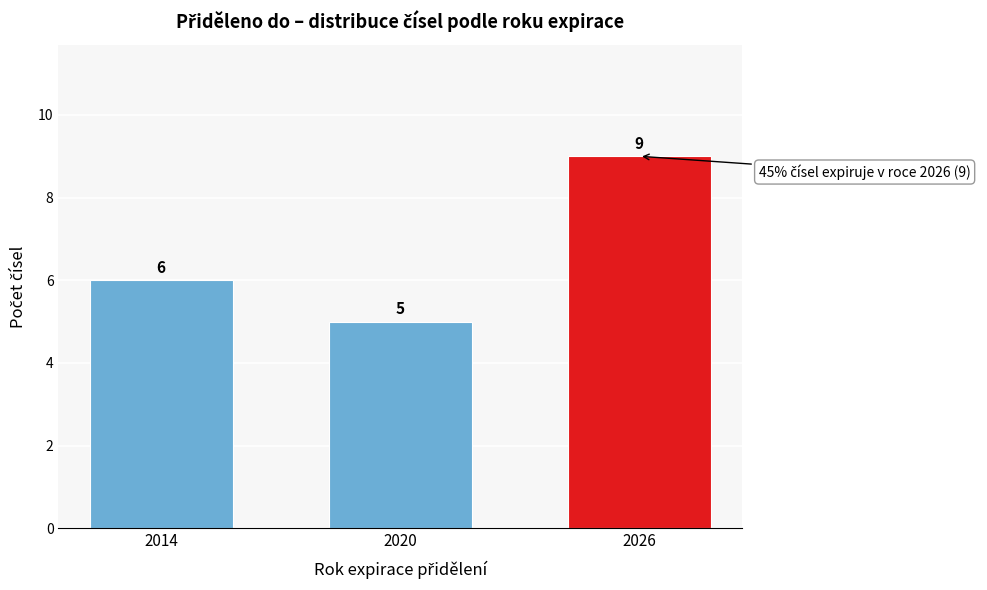

Reading right to left, extract all data points from this chart.

2026=9	2020=5	2014=6